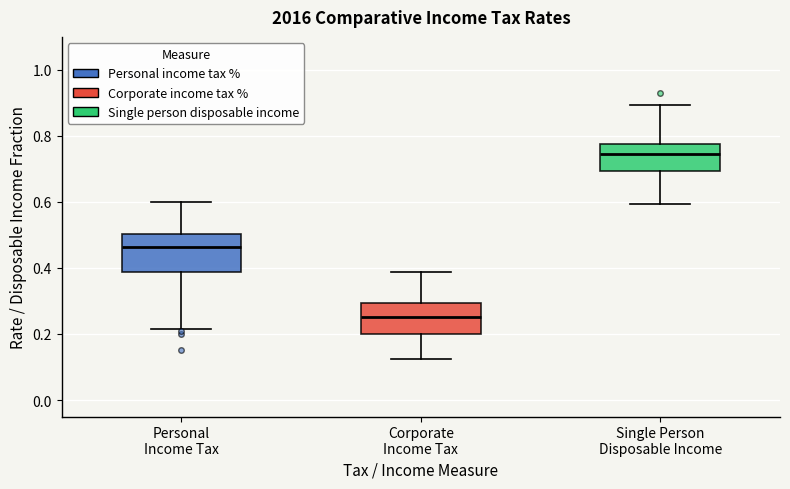

Reading left to right, transcribe this box plot: for each box, give where its median line is, the range the box spans, and where its two whiskers end, as read against the y-axis. The values are not printed on the chart, so give them approximately, as read against the axis.

Personal Income Tax: median 0.46, box 0.38 to 0.50, whiskers 0.22 to 0.60
Corporate Income Tax: median 0.26, box 0.20 to 0.30, whiskers 0.12 to 0.38
Single Person Disposable Income: median 0.74, box 0.70 to 0.78, whiskers 0.60 to 0.90